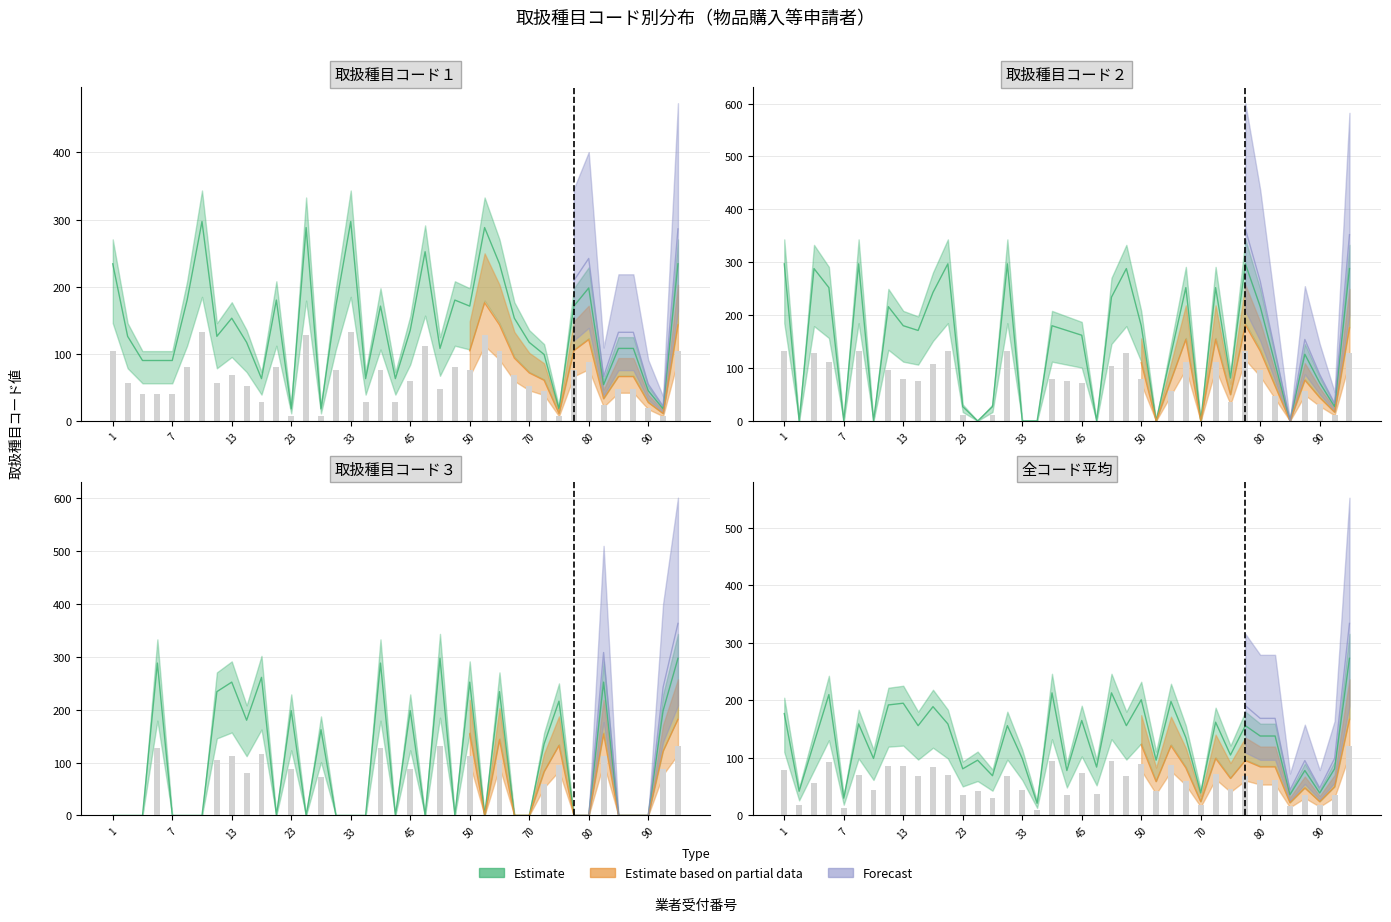

Are the bars horizontal?

No